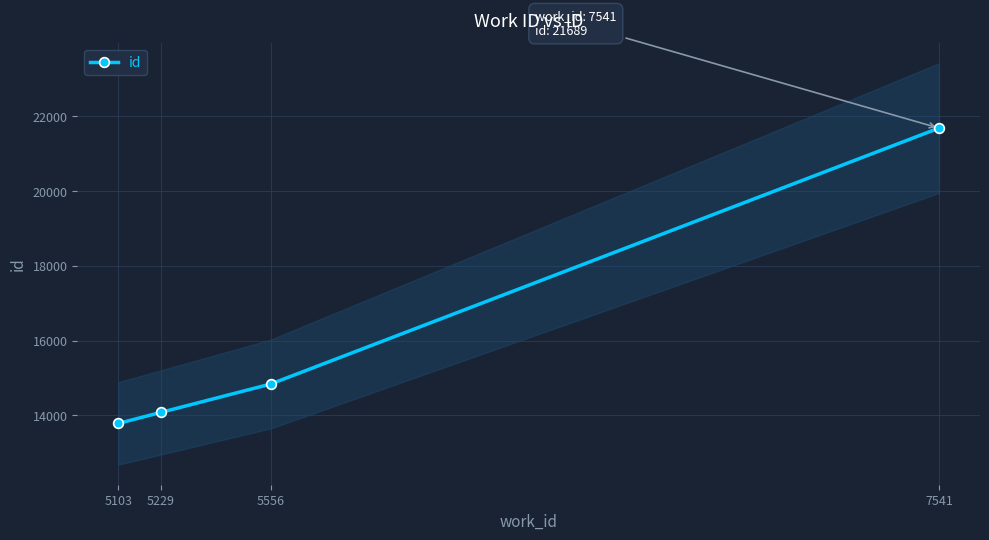

True or false: the data has more than 0 interior local peaks.

False